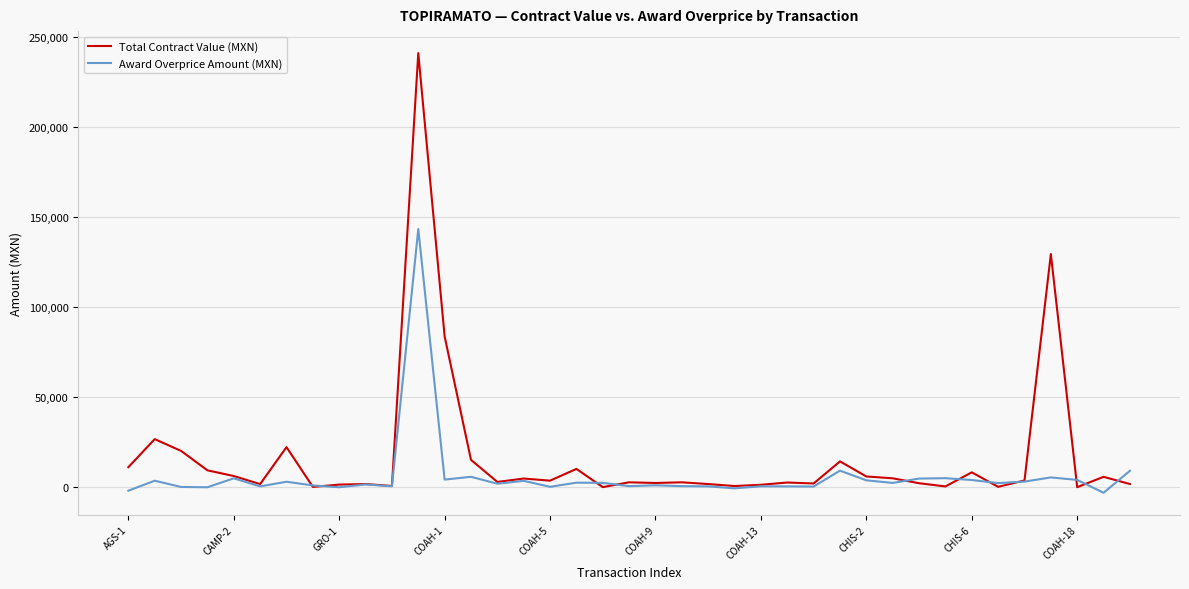

Which series has the largest total across all categories?

Total Contract Value (MXN)